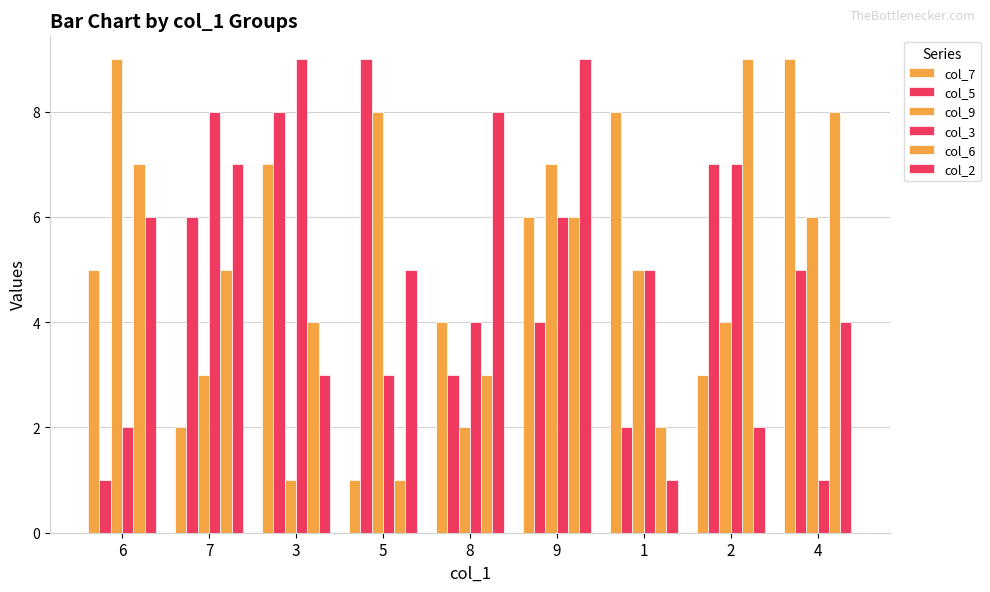

Between 4 and 6, which is larger?

4